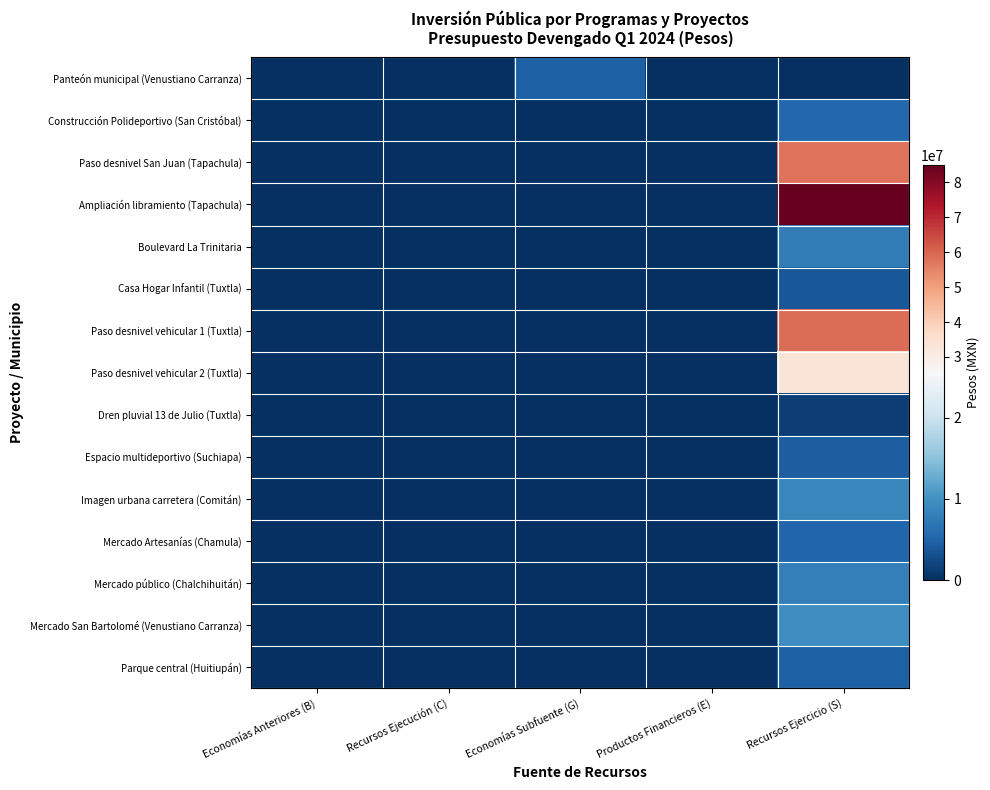

At which category is the sum across all series the highest?

Recursos Ejercicio (S)